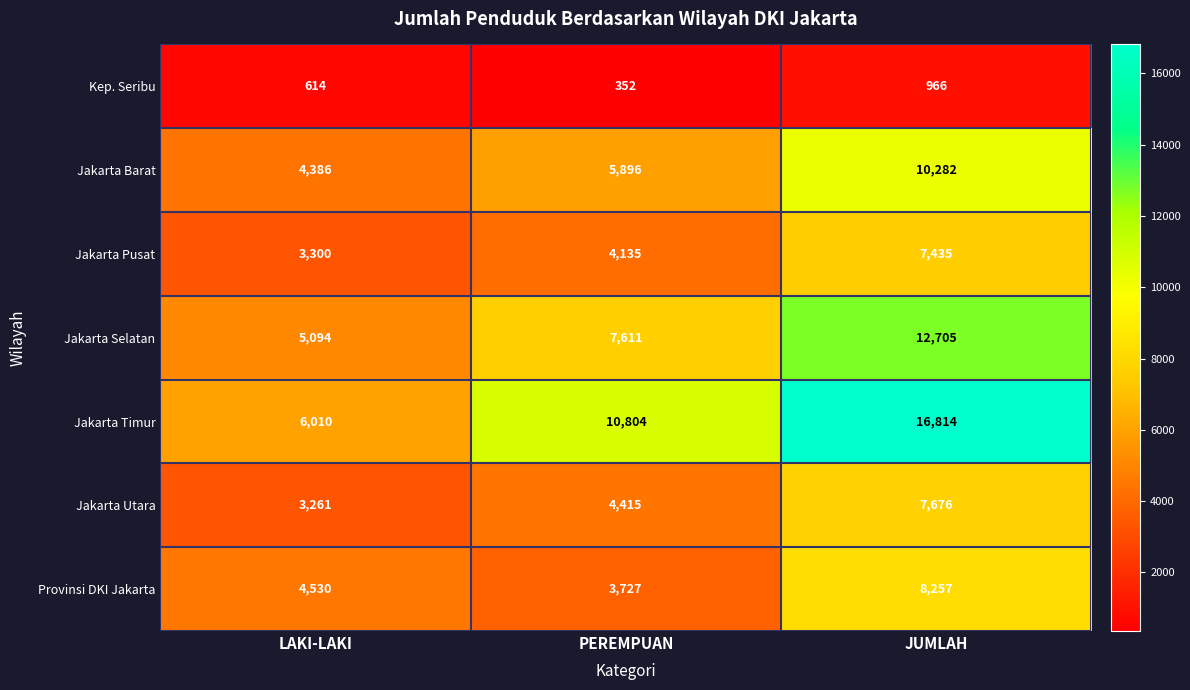

Which series has the widest spread of values?

Jakarta Timur